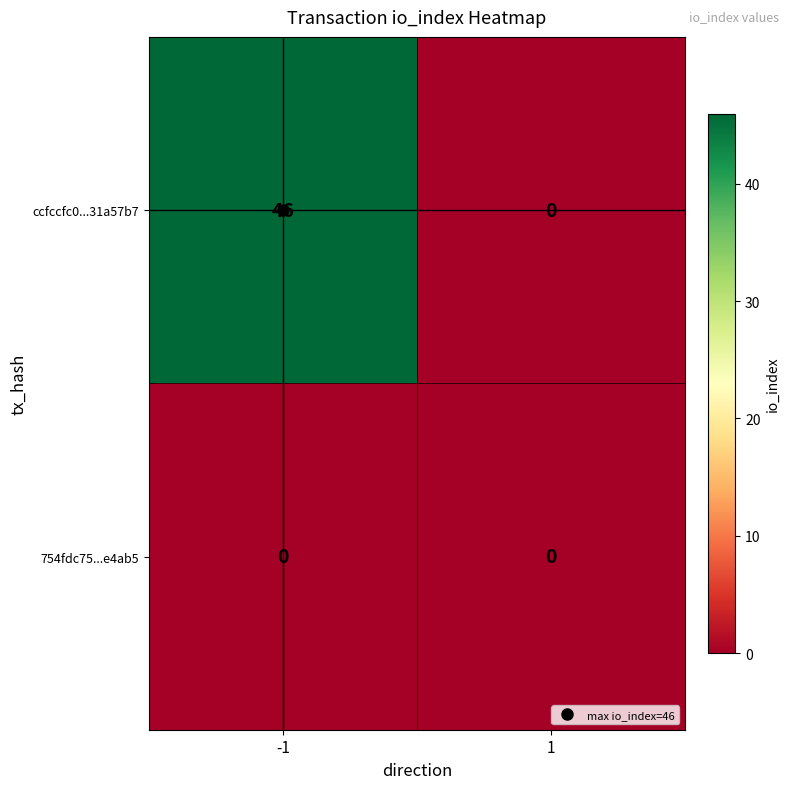

Which series has the largest range (max minus min)?

ccfccfc0...31a57b7